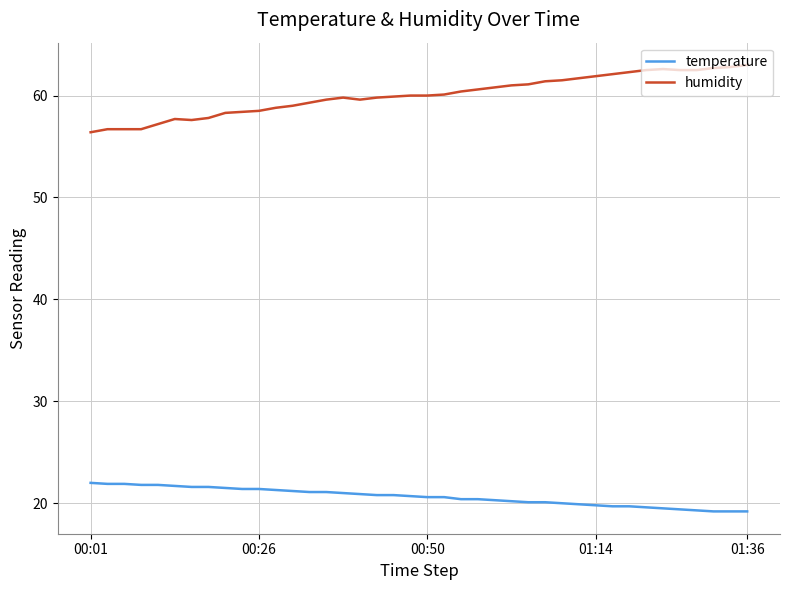

Rank the series by their maximum value, from highest to lowest.

humidity, temperature